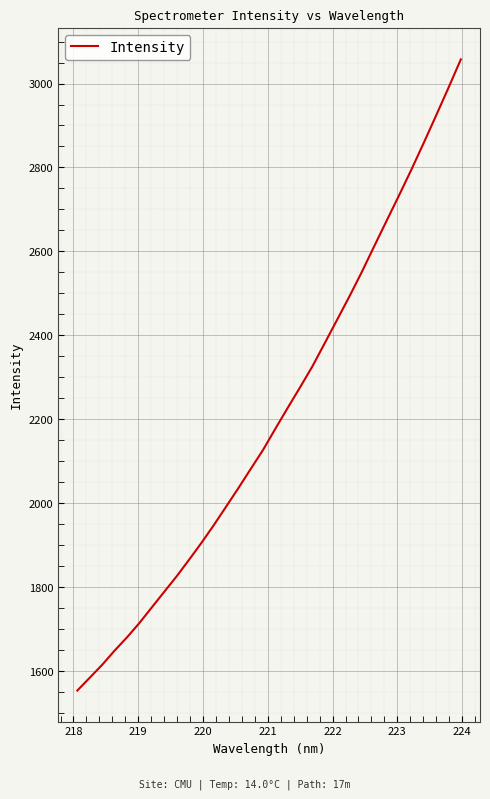

What is the maximum value shown in the chart?

3057.5